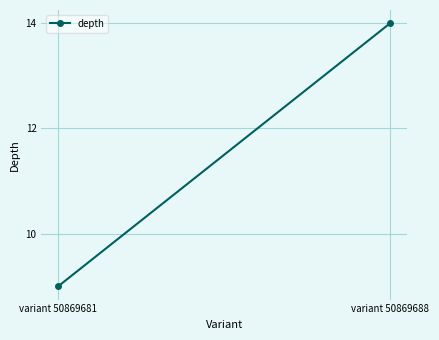

What is the sum of the values at variant 50869681 and variant 50869688?

23